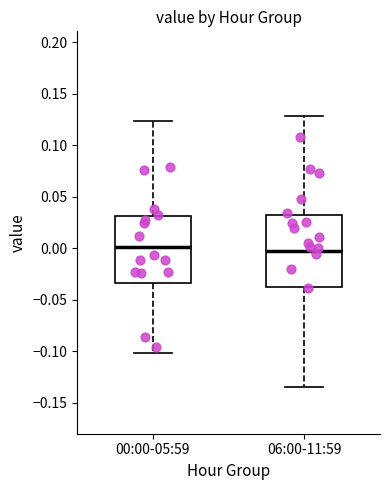

Reading left to right, transcribe this box plot: for each box, give where its median line is, the range the box spans, and where its two whiskers end, as read against the y-axis. The values are not printed on the chart, so give them approximately, as read against the axis.

00:00-05:59: median 0.000, box -0.035 to 0.030, whiskers -0.100 to 0.125
06:00-11:59: median 0.000, box -0.040 to 0.030, whiskers -0.135 to 0.130